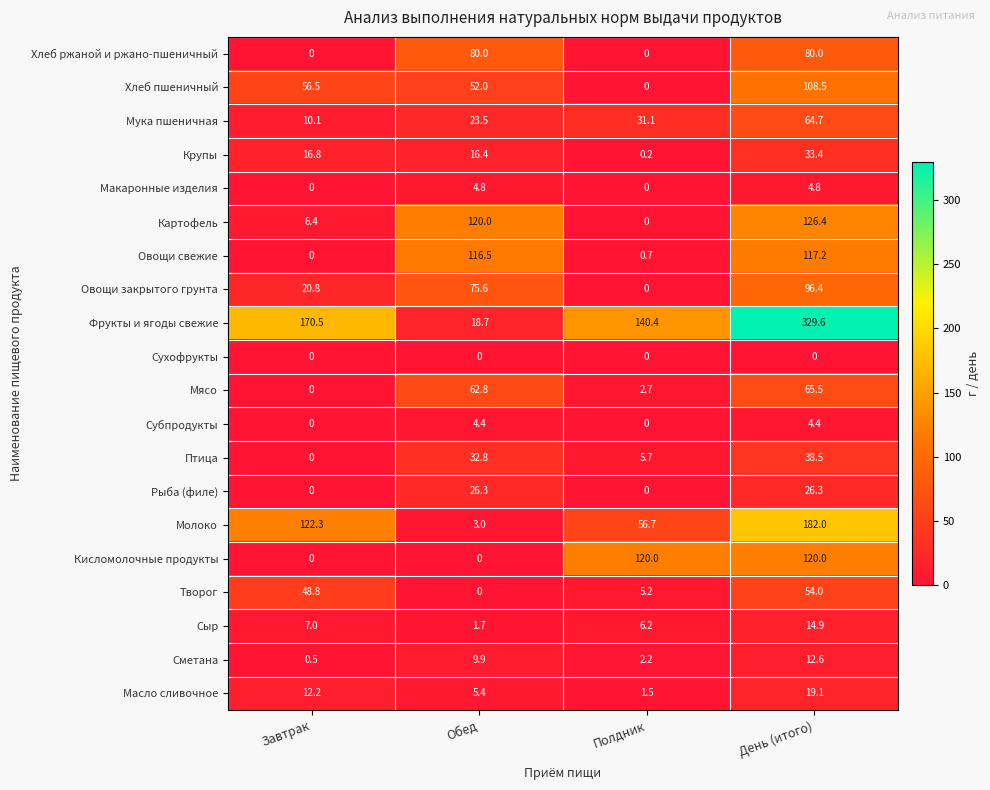

Which label corresponds to the largest value in the chart?

День (итого)